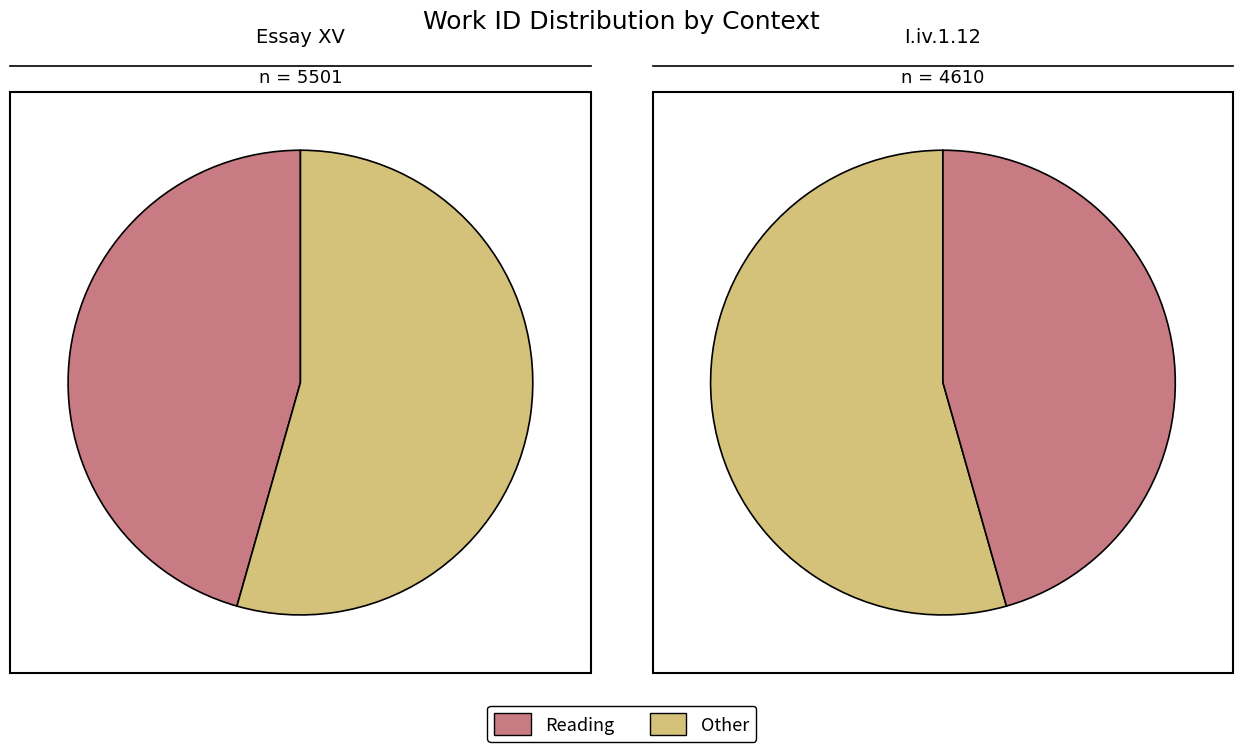

Does Essay XV represent more than half of the total?

Yes